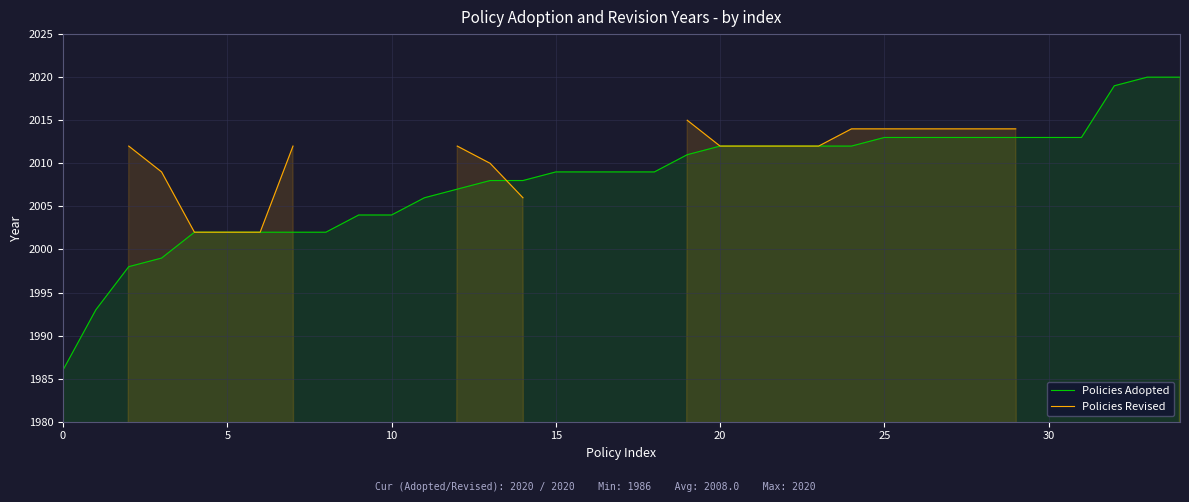

What is the label of the 25th point from the left?

24